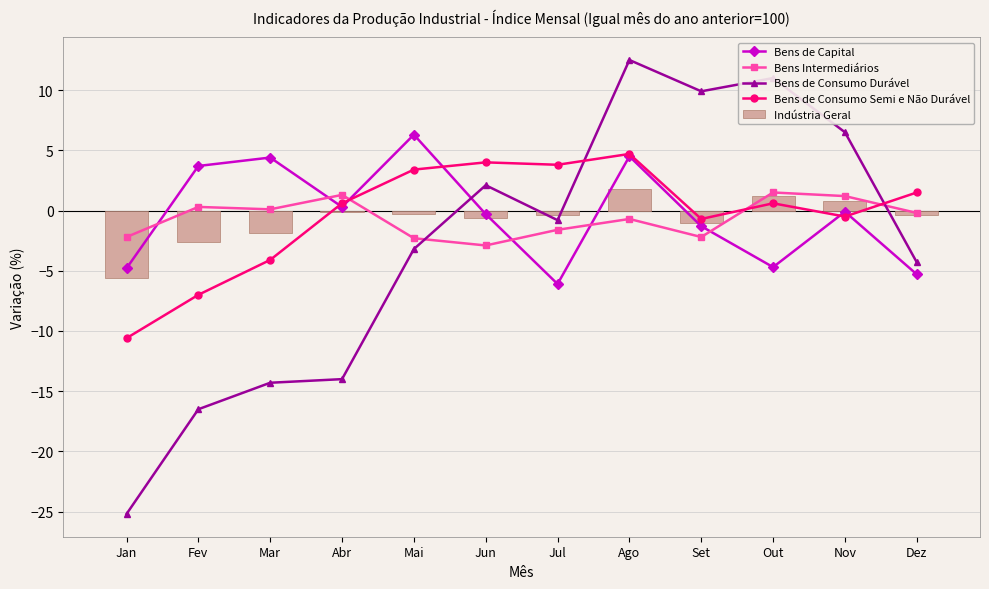

Where is Bens de Capital nearest to the value 0?

Nov